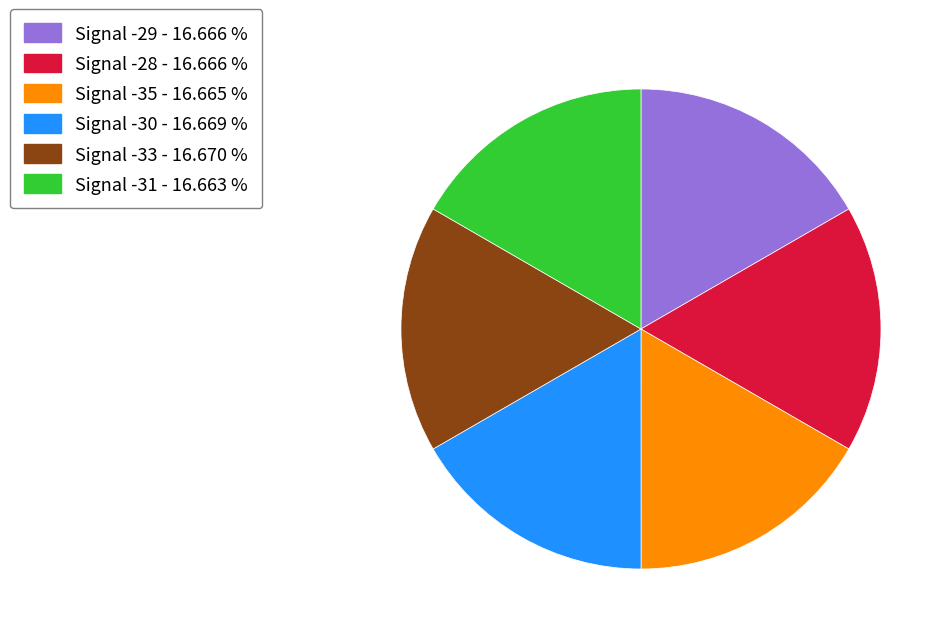

How many segments does this pie chart have?

6